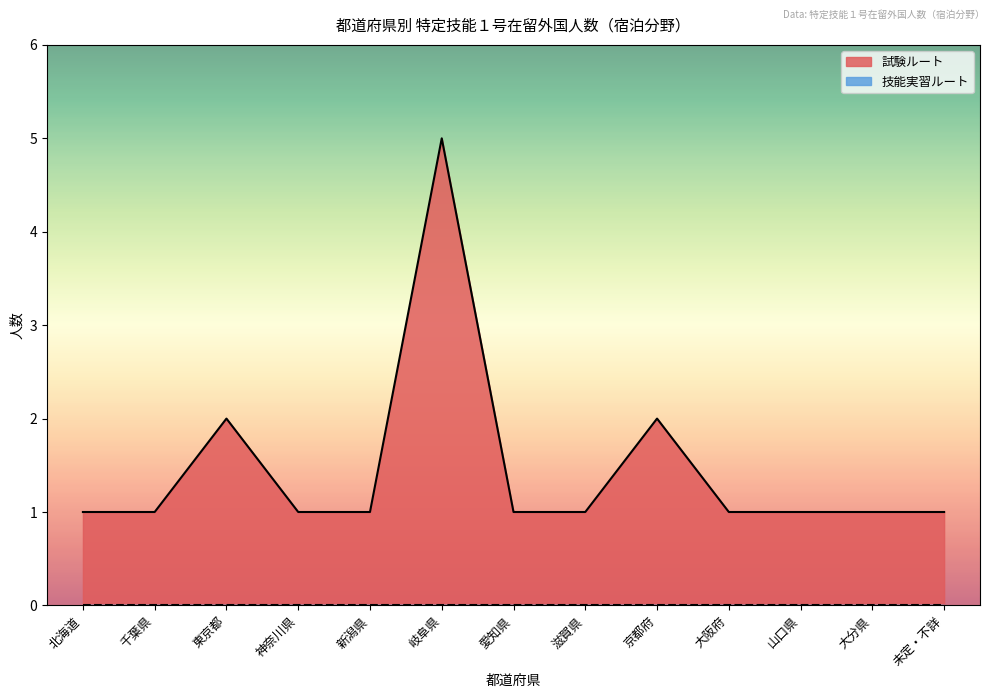

Read the value at 山口県.

1